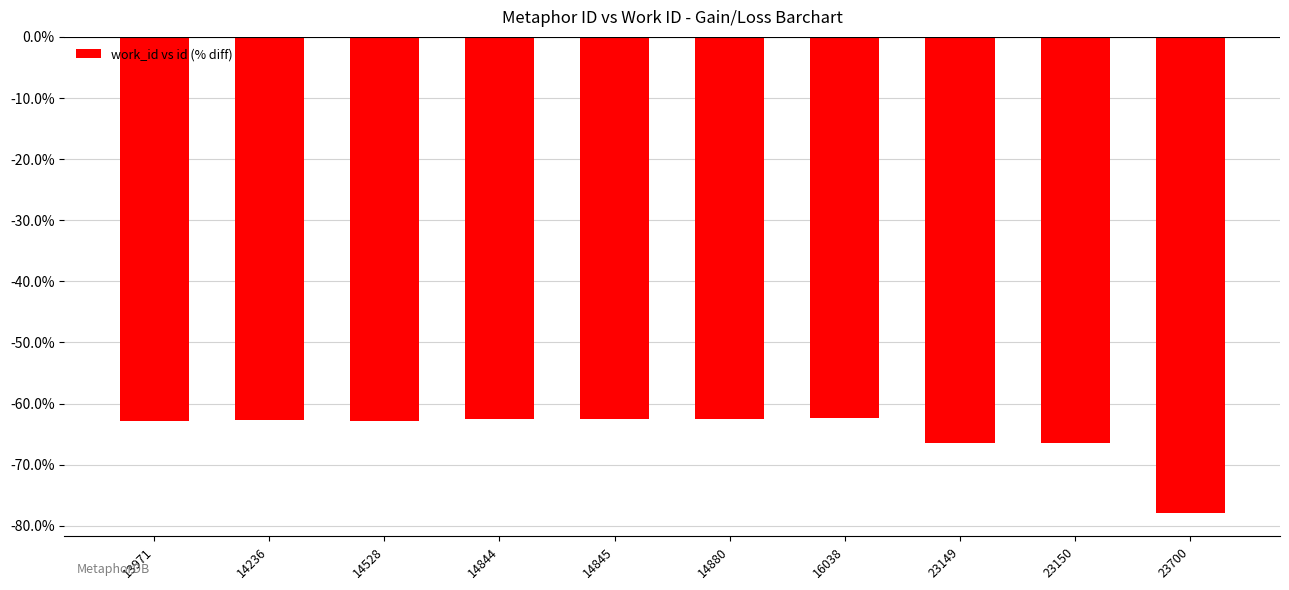

Count the number of categories in the chart.

10